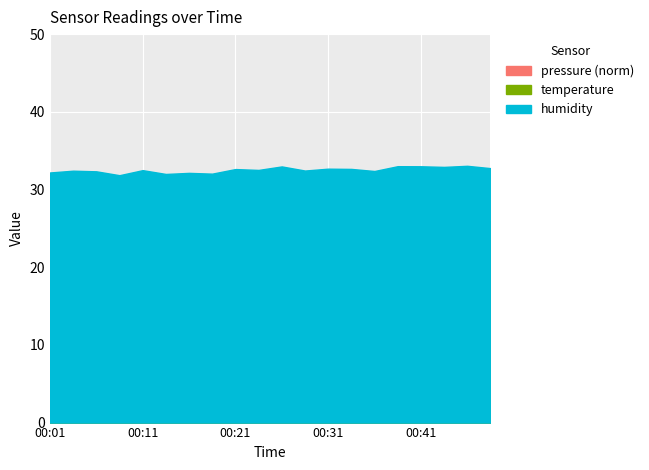

What is the difference between the maximum and minimum values in the temperature series?

1.2